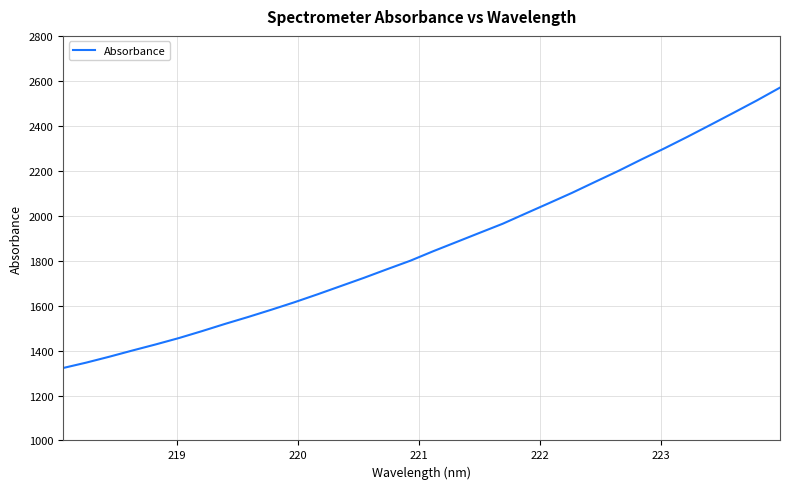

What is the difference between the maximum and minimum values?

1247.6